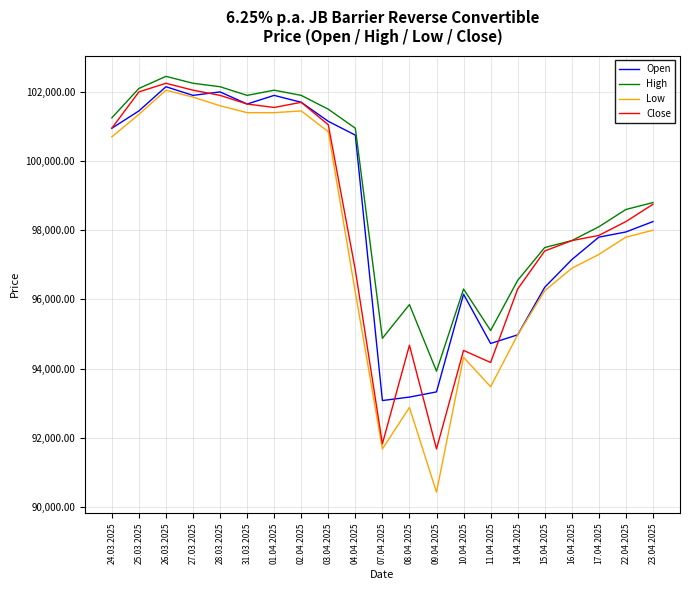

Is this an area chart (filled region under the line)?

No